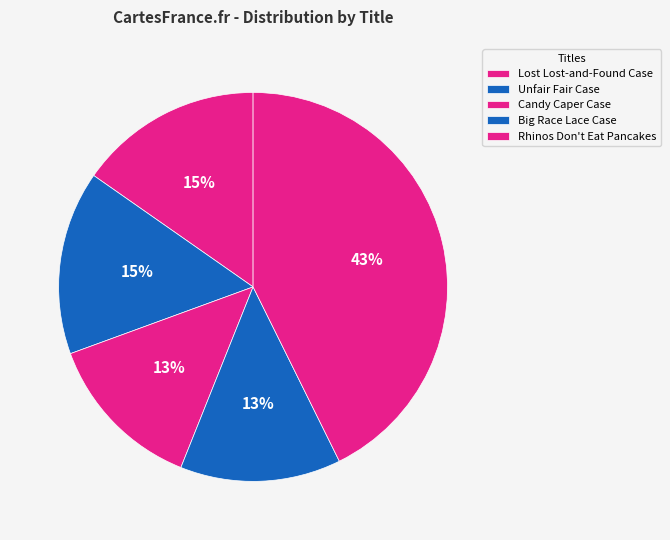

Is it true that Big Race Lace Case is 13% of the pie?

True